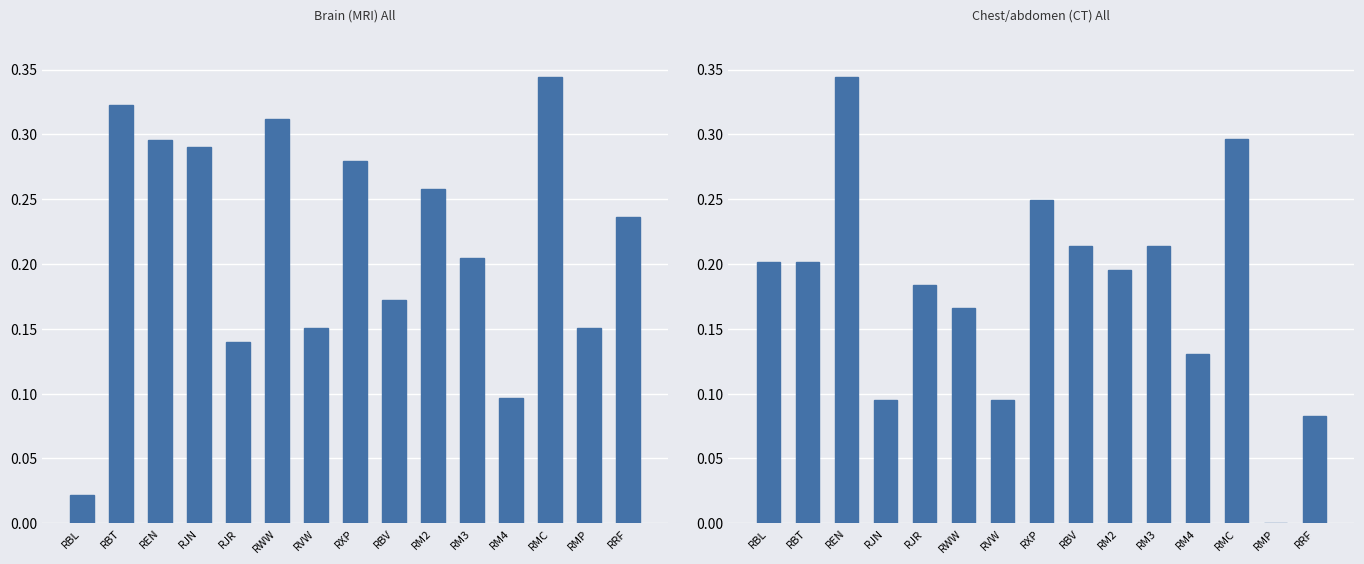

Reading left to right, what are all the values shown in this chart?

Brain (MRI) All: RBL=0.0	RBT=0.3	REN=0.3	RJN=0.3	RJR=0.1	RWW=0.3	RVW=0.2	RXP=0.3	RBV=0.2	RM2=0.3	RM3=0.2	RM4=0.1	RMC=0.3	RMP=0.2	RRF=0.2
Chest/abdomen (CT) All: RBL=0.2	RBT=0.2	REN=0.3	RJN=0.1	RJR=0.2	RWW=0.2	RVW=0.1	RXP=0.2	RBV=0.2	RM2=0.2	RM3=0.2	RM4=0.1	RMC=0.3	RMP=0.0	RRF=0.1